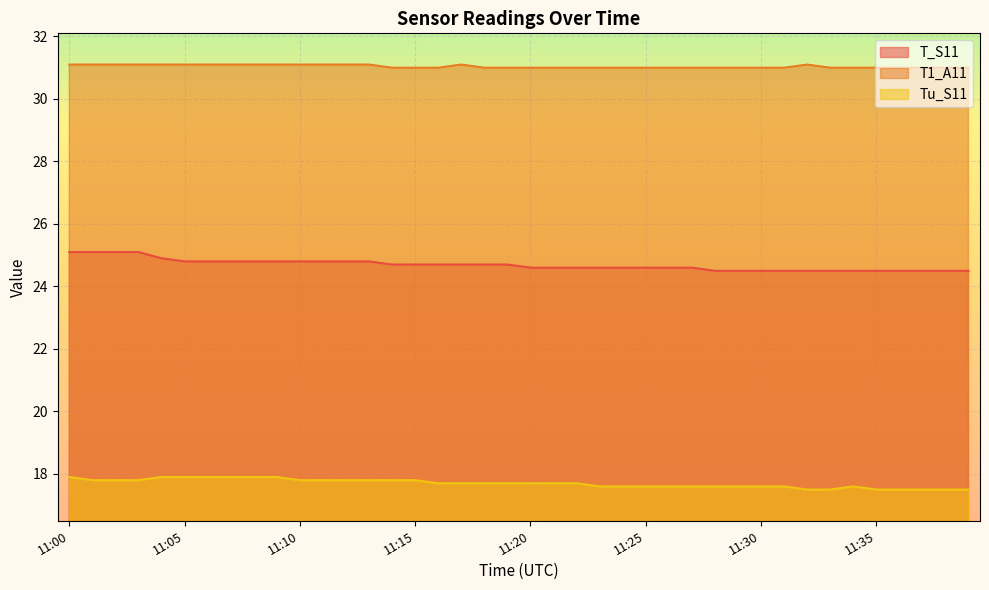

Rank the categories by T_S11 value from lowest to highest.

11:28, 11:29, 11:30, 11:31, 11:32, 11:33, 11:34, 11:35, 11:36, 11:37, 11:38, 11:39, 11:20, 11:21, 11:22, 11:23, 11:24, 11:25, 11:26, 11:27, 11:14, 11:15, 11:16, 11:17, 11:18, 11:19, 11:05, 11:06, 11:07, 11:08, 11:09, 11:10, 11:11, 11:12, 11:13, 11:04, 11:00, 11:01, 11:02, 11:03